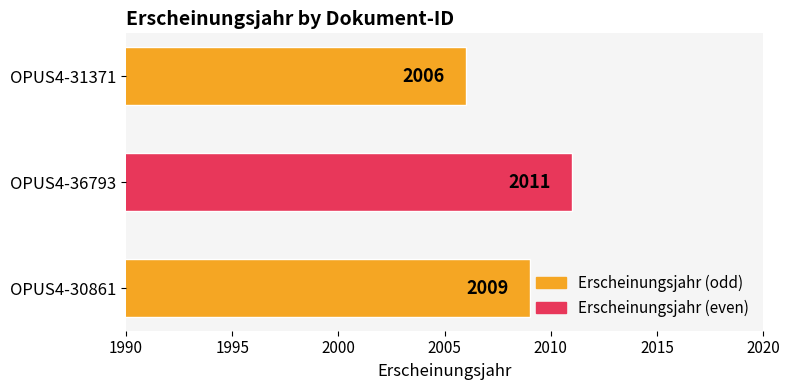

How many values are below 2009?

1